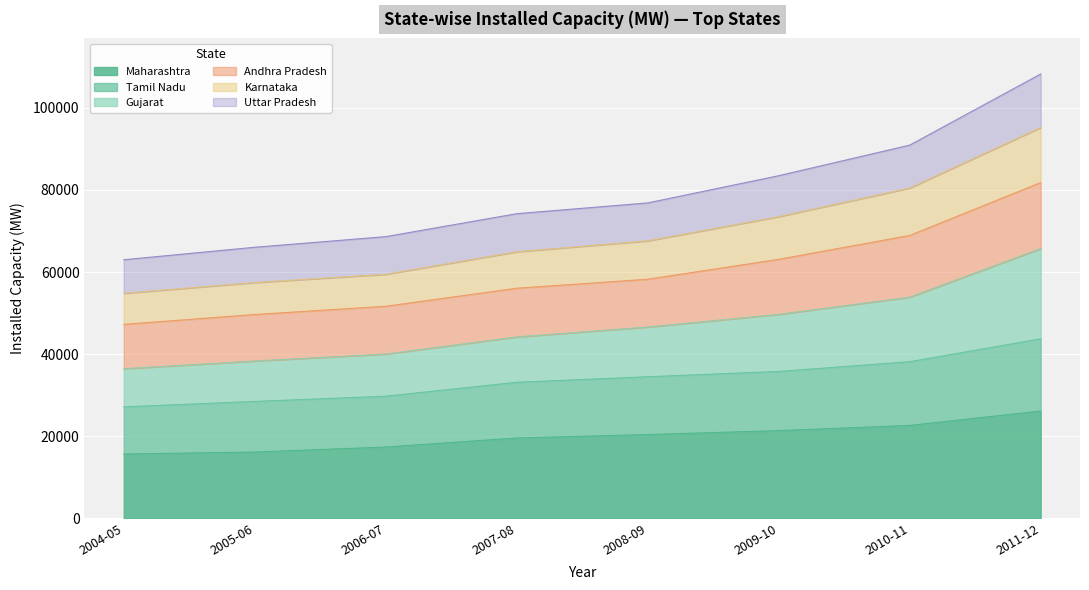

What is the difference between the maximum and minimum values in the Maharashtra series?

10473